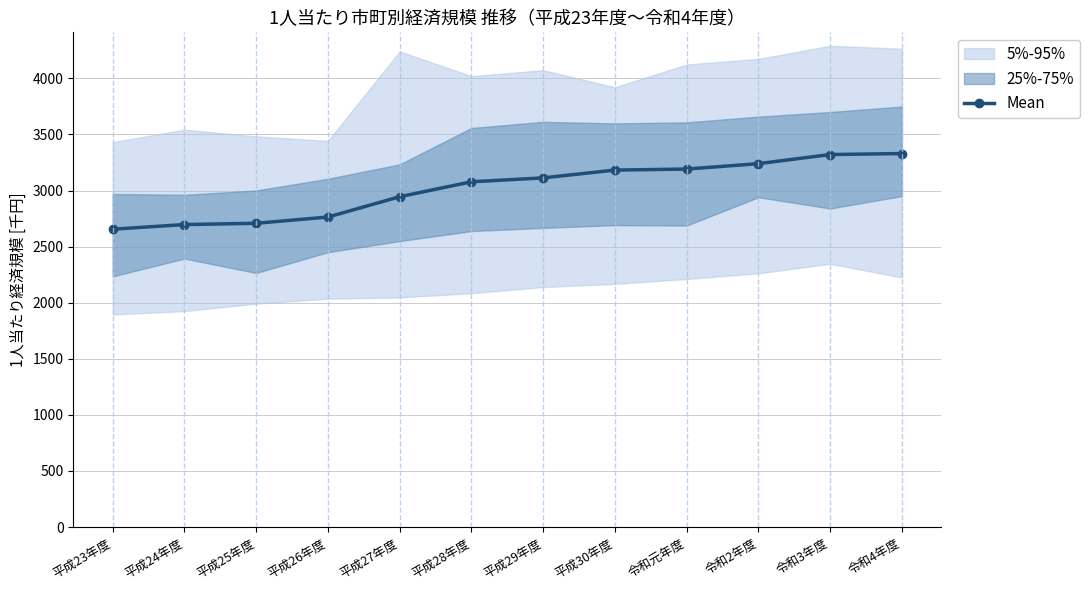

What is the average value?

3018.9